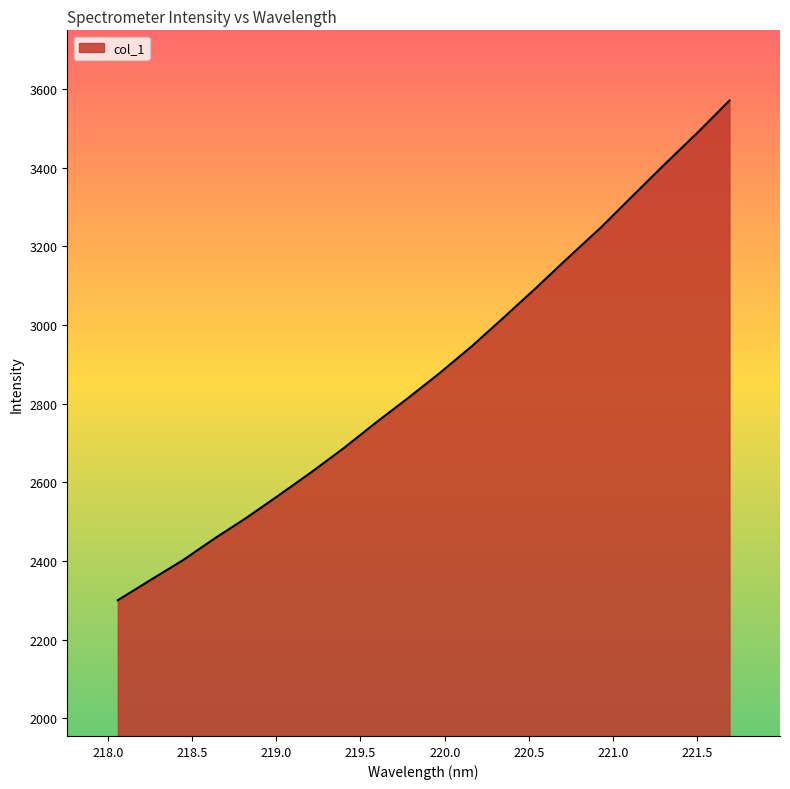

What is the difference between the maximum and minimum values?

1270.0